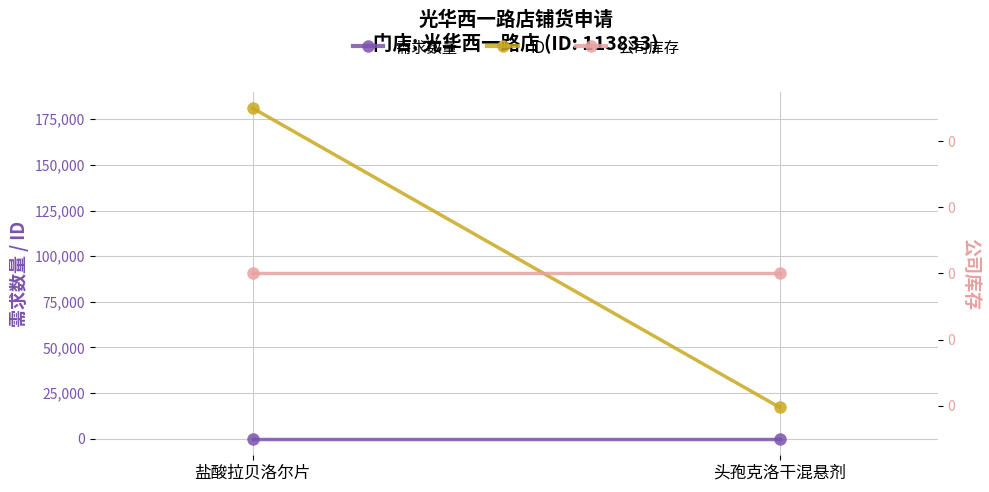

Reading left to right, transcribe all the data shown in this chart.

需求数量: 盐酸拉贝洛尔片=10	头孢克洛干混悬剂=10
ID: 盐酸拉贝洛尔片=181036	头孢克洛干混悬剂=17230
公司库存: 盐酸拉贝洛尔片=0	头孢克洛干混悬剂=0